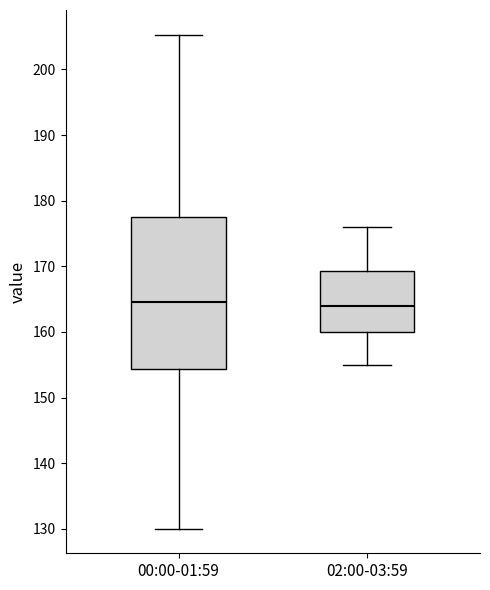

Reading left to right, read every box against the y-axis: the position of its median line, the range the box covers, and the ends of its whiskers. The values are not printed on the chart, so give them approximately, as read against the axis.

00:00-01:59: median 165, box 154 to 177, whiskers 130 to 205
02:00-03:59: median 164, box 160 to 169, whiskers 155 to 176